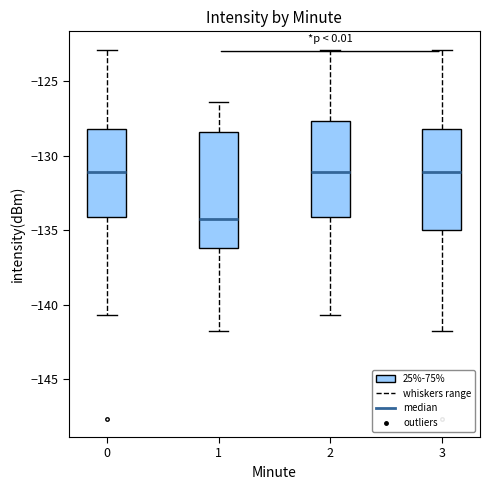

Which box is the tallest, from its lower edge to its upper edge?

1